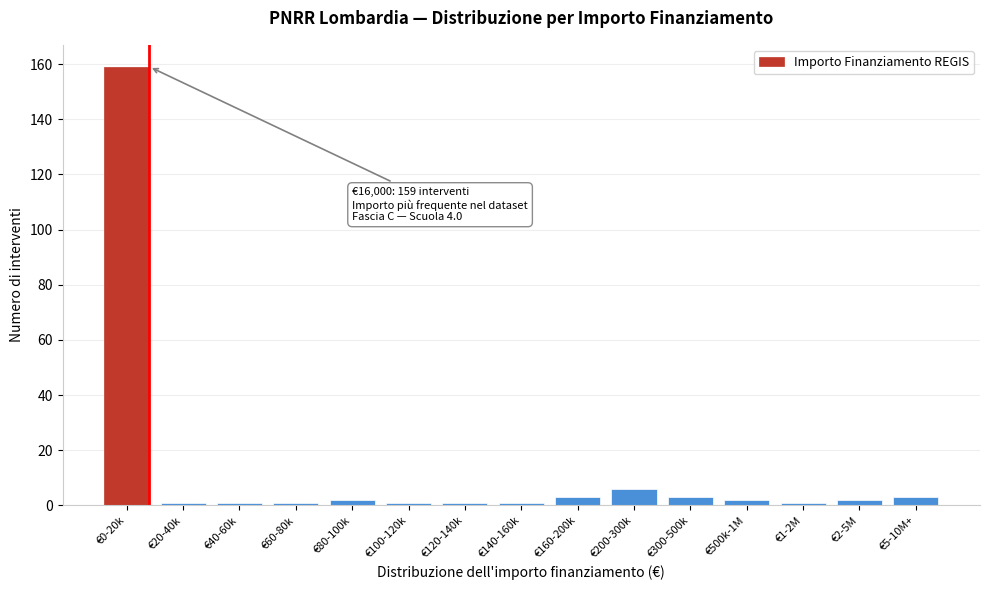

Reading left to right, transcribe all the data shown in this chart.

€0-20k=159	€20-40k=1	€40-60k=1	€60-80k=1	€80-100k=2	€100-120k=1	€120-140k=1	€140-160k=1	€160-200k=3	€200-300k=6	€300-500k=3	€500k-1M=2	€1-2M=1	€2-5M=2	€5-10M+=3